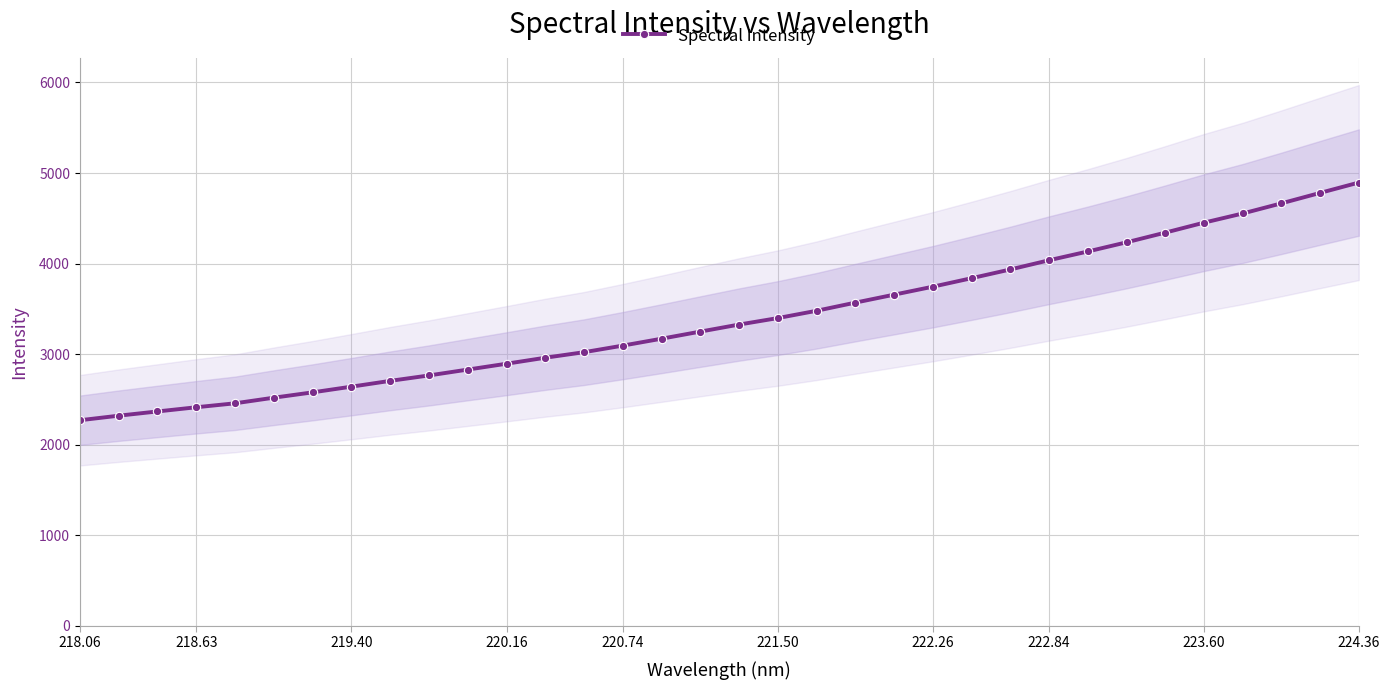

True or false: the data has more than 1 interior local peaks.

False